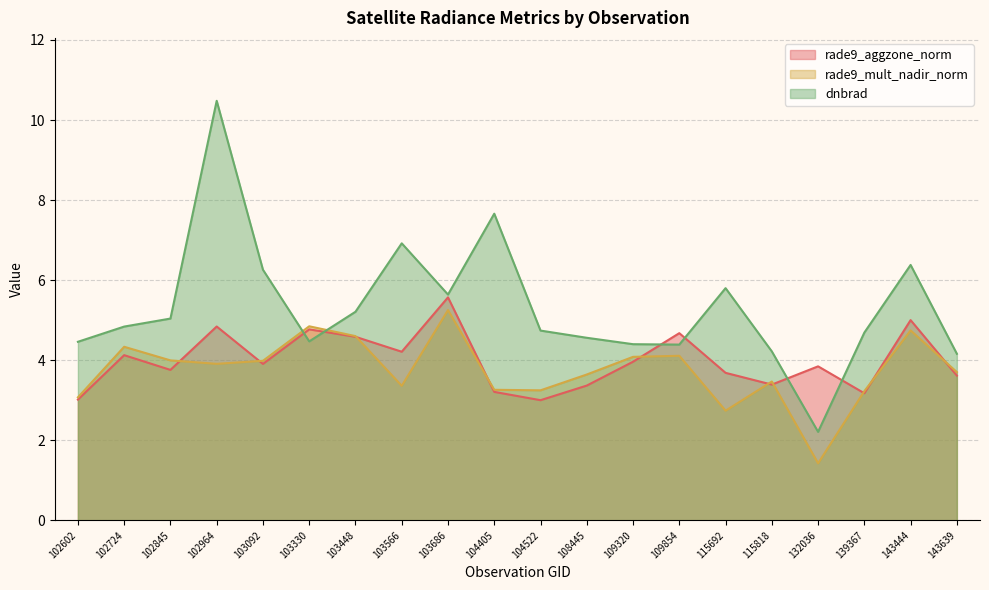

What is the difference between the highest and lowest values at 115818?

0.8